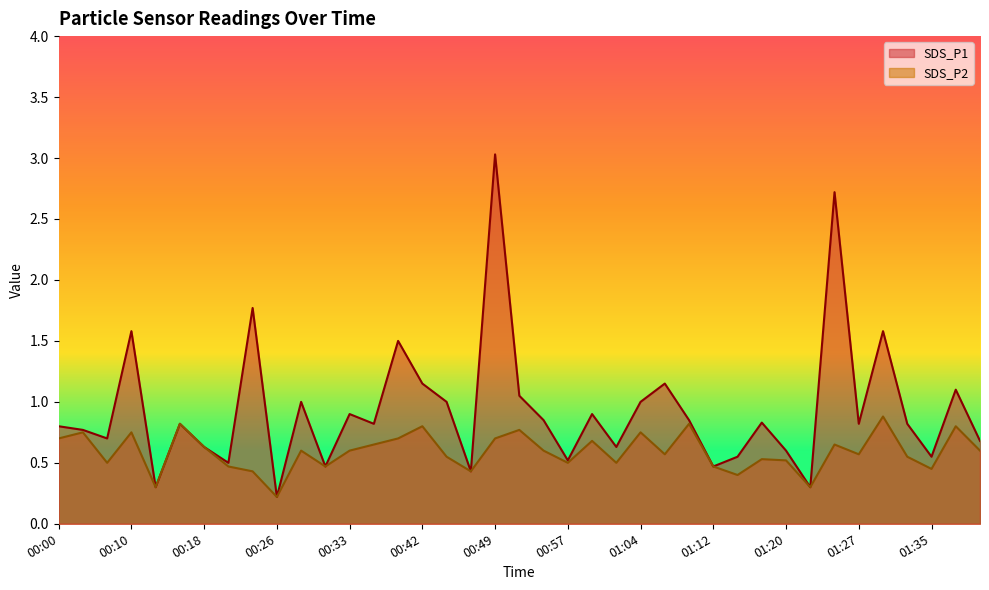

Reading left to right, what are all the values shown in this chart?

SDS_P1: 0.8	0.8	0.7	1.6	0.3	0.8	0.6	0.5	1.8	0.2	1.0	0.5	0.9	0.8	1.5	1.1	1.0	0.4	3.0	1.1	0.8	0.5	0.9	0.6	1.0	1.1	0.8	0.5	0.6	0.8	0.6	0.3	2.7	0.8	1.6	0.8	0.6	1.1	0.7
SDS_P2: 0.7	0.8	0.5	0.8	0.3	0.8	0.6	0.5	0.4	0.2	0.6	0.5	0.6	0.7	0.7	0.8	0.6	0.4	0.7	0.8	0.6	0.5	0.7	0.5	0.8	0.6	0.8	0.5	0.4	0.5	0.5	0.3	0.7	0.6	0.9	0.6	0.5	0.8	0.6